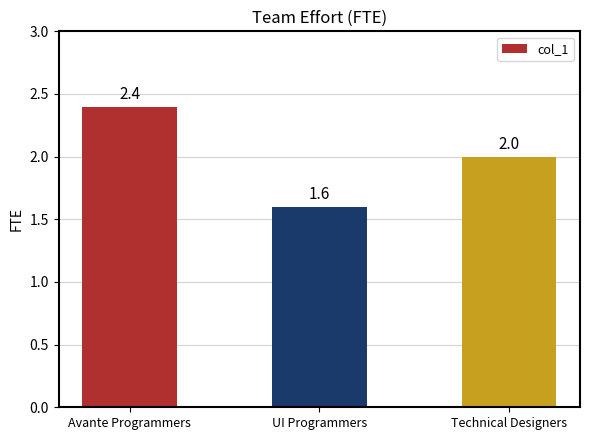

What is the value of the 1st bar from the left?

2.4